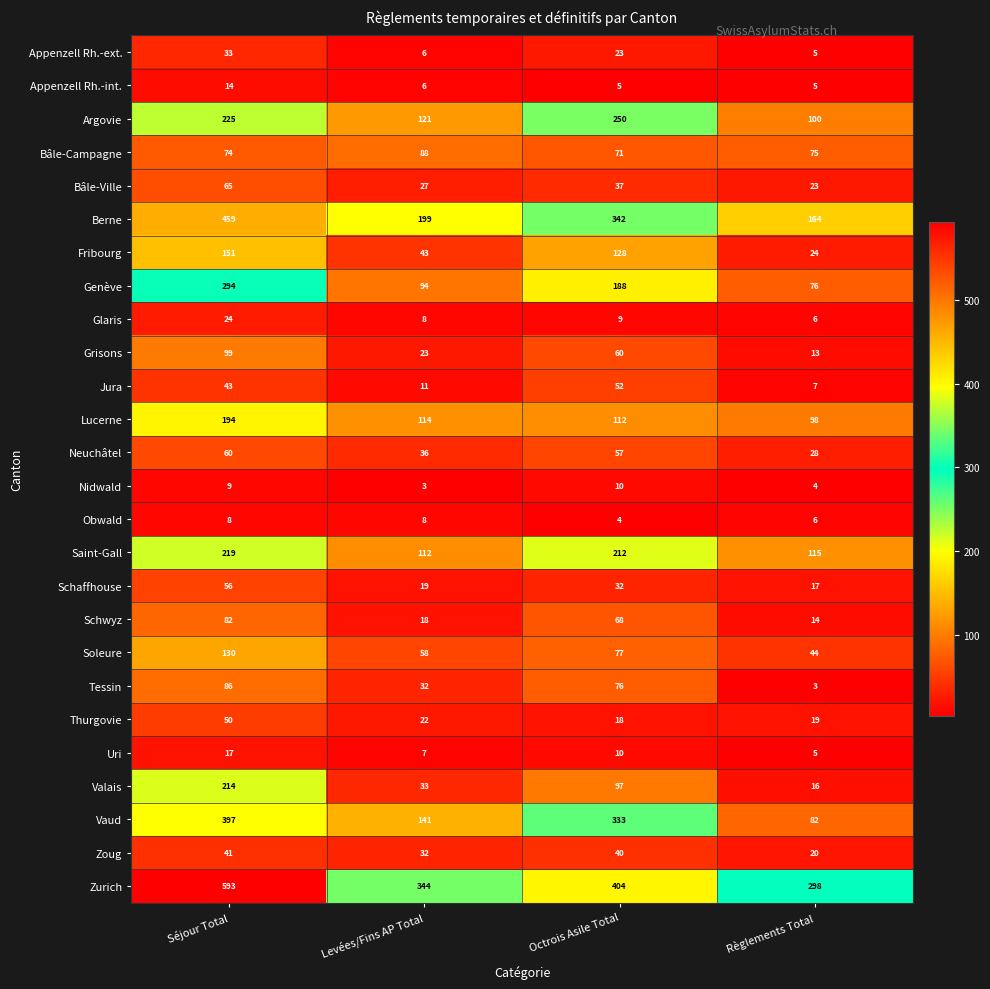

What is the lowest value of the Vaud series?

82